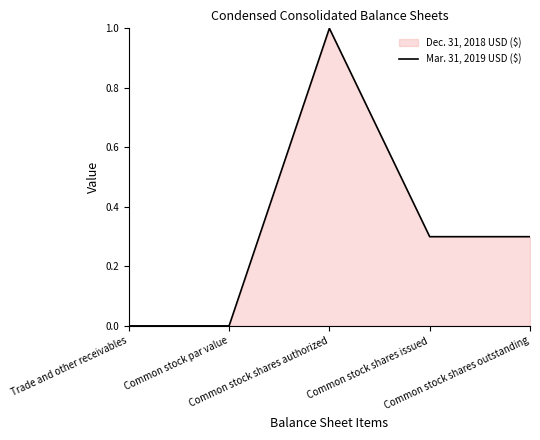

At which category does the chart reach its minimum across all series?

Common stock par value